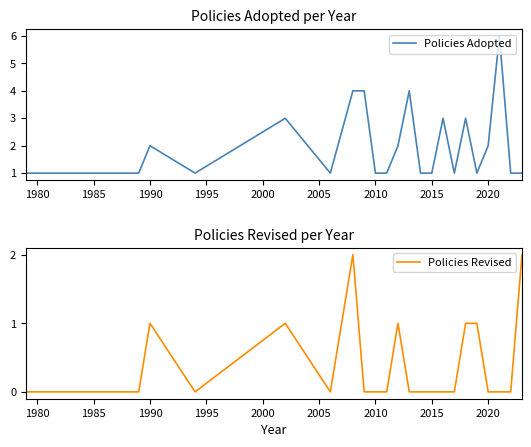

What is the maximum value for Policies Adopted?

6